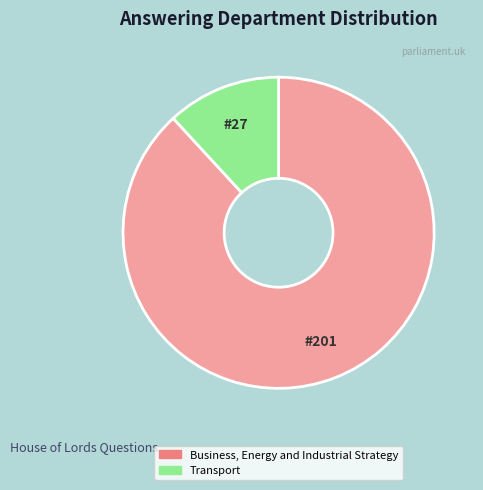

True or false: Transport accounts for 12% of the total.

True